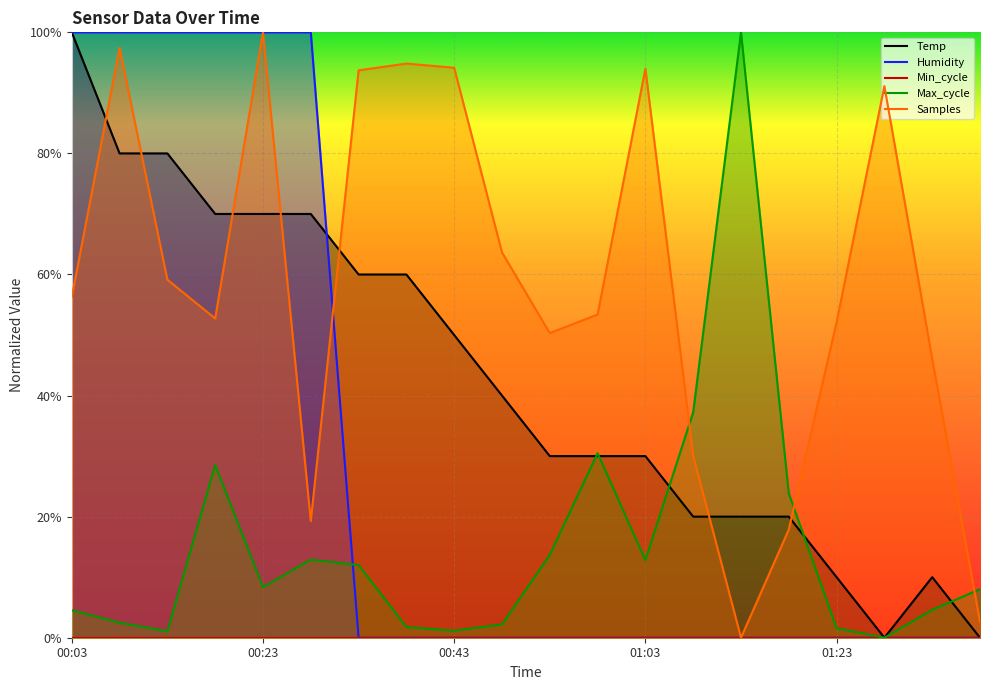

Reading right to left, extract all data points from this chart.

Temp: 0.0	0.1	0.0	0.1	0.2	0.2	0.2	0.3	0.3	0.3	0.4	0.5	0.6	0.6	0.7	0.7	0.7	0.8	0.8	1.0
Humidity: 0.0	0.0	0.0	0.0	0.0	0.0	0.0	0.0	0.0	0.0	0.0	0.0	0.0	0.0	1.0	1.0	1.0	1.0	1.0	1.0
Max_cycle: 0.1	0.0	0.0	0.0	0.2	1.0	0.4	0.1	0.3	0.1	0.0	0.0	0.0	0.1	0.1	0.1	0.3	0.0	0.0	0.0
Samples: 0.0	0.5	0.9	0.5	0.2	0.0	0.3	0.9	0.5	0.5	0.6	0.9	0.9	0.9	0.2	1.0	0.5	0.6	1.0	0.6